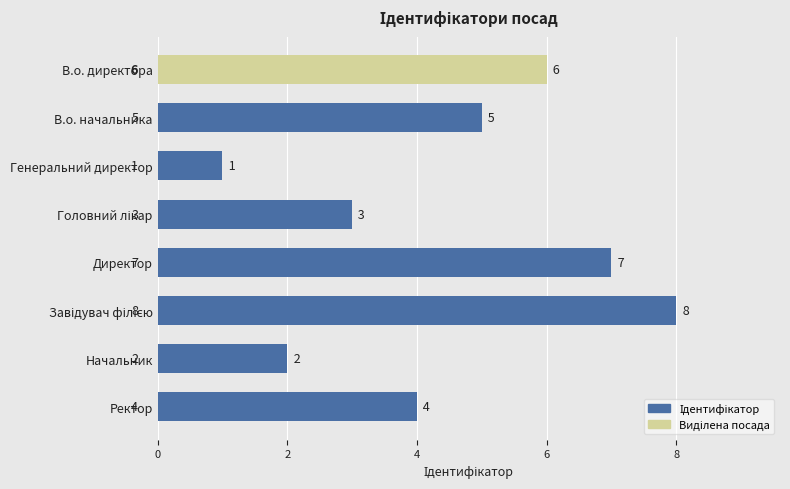

Approximately how many times larger is the value at Начальник compared to В.о. директора?

0.3